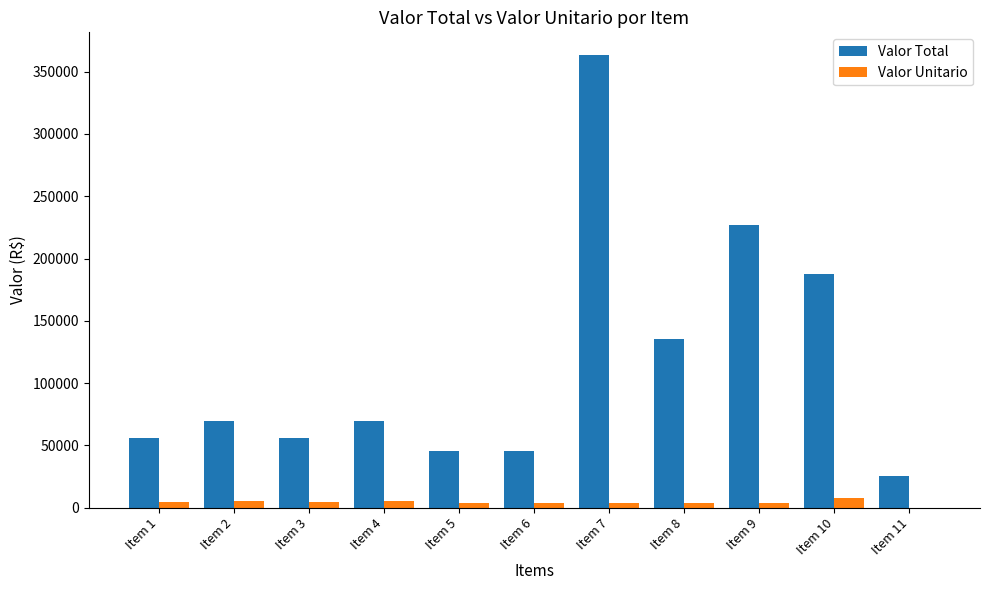

Are the bars horizontal?

No